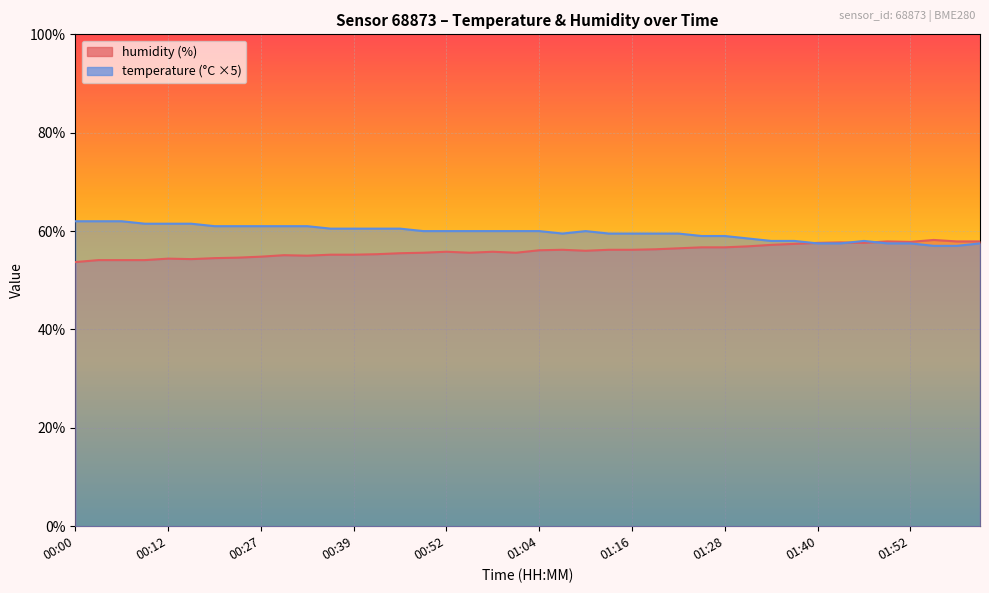

True or false: temperature has more than 1 interior local peaks.

True